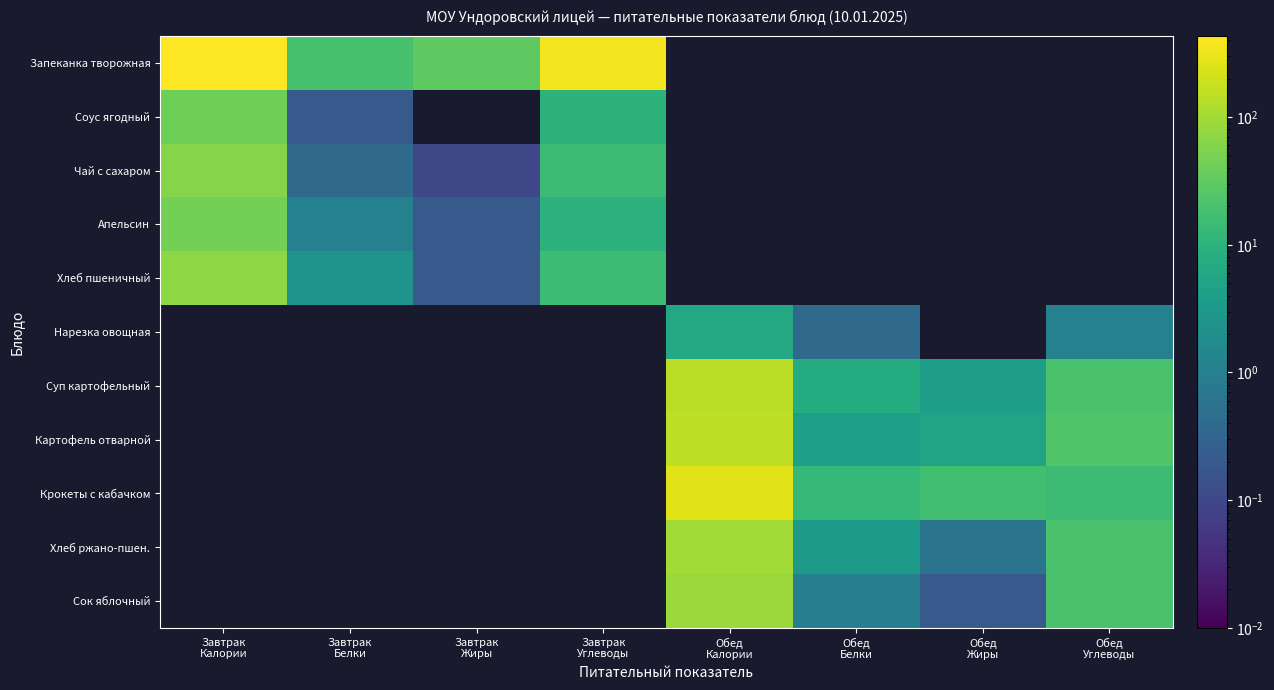

Reading left to right, list all the values displayed in this chart.

Запеканка творожная: Завтрак
Калории=431.0	Завтрак
Белки=19.3	Завтрак
Жиры=30.6	Завтрак
Углеводы=361.4	Обед
Калории=0.0	Обед
Белки=0.0	Обед
Жиры=0.0	Обед
Углеводы=0.0
Соус ягодный: Завтрак
Калории=41.7	Завтрак
Белки=0.2	Завтрак
Жиры=0.0	Завтрак
Углеводы=10.1	Обед
Калории=0.0	Обед
Белки=0.0	Обед
Жиры=0.0	Обед
Углеводы=0.0
Чай с сахаром: Завтрак
Калории=62.4	Завтрак
Белки=0.4	Завтрак
Жиры=0.1	Завтрак
Углеводы=15.0	Обед
Калории=0.0	Обед
Белки=0.0	Обед
Жиры=0.0	Обед
Углеводы=0.0
Апельсин: Завтрак
Калории=45.4	Завтрак
Белки=1.1	Завтрак
Жиры=0.2	Завтрак
Углеводы=9.7	Обед
Калории=0.0	Обед
Белки=0.0	Обед
Жиры=0.0	Обед
Углеводы=0.0
Хлеб пшеничный: Завтрак
Калории=70.3	Завтрак
Белки=2.3	Завтрак
Жиры=0.2	Завтрак
Углеводы=14.8	Обед
Калории=0.0	Обед
Белки=0.0	Обед
Жиры=0.0	Обед
Углеводы=0.0
Нарезка овощная: Завтрак
Калории=0.0	Завтрак
Белки=0.0	Завтрак
Жиры=0.0	Завтрак
Углеводы=0.0	Обед
Калории=6.2	Обед
Белки=0.4	Обед
Жиры=0.0	Обед
Углеводы=1.1
Суп картофельный: Завтрак
Калории=0.0	Завтрак
Белки=0.0	Завтрак
Жиры=0.0	Завтрак
Углеводы=0.0	Обед
Калории=145.1	Обед
Белки=7.4	Обед
Жиры=3.9	Обед
Углеводы=20.1
Картофель отварной: Завтрак
Калории=0.0	Завтрак
Белки=0.0	Завтрак
Жиры=0.0	Завтрак
Углеводы=0.0	Обед
Калории=158.1	Обед
Белки=4.1	Обед
Жиры=5.0	Обед
Углеводы=24.2
Крокеты с кабачком: Завтрак
Калории=0.0	Завтрак
Белки=0.0	Завтрак
Жиры=0.0	Завтрак
Углеводы=0.0	Обед
Калории=266.3	Обед
Белки=12.3	Обед
Жиры=17.3	Обед
Углеводы=15.3
Хлеб ржано-пшен.: Завтрак
Калории=0.0	Завтрак
Белки=0.0	Завтрак
Жиры=0.0	Завтрак
Углеводы=0.0	Обед
Калории=97.8	Обед
Белки=3.3	Обед
Жиры=0.6	Обед
Углеводы=19.8
Сок яблочный: Завтрак
Калории=0.0	Завтрак
Белки=0.0	Завтрак
Жиры=0.0	Завтрак
Углеводы=0.0	Обед
Калории=86.6	Обед
Белки=1.0	Обед
Жиры=0.2	Обед
Углеводы=20.2